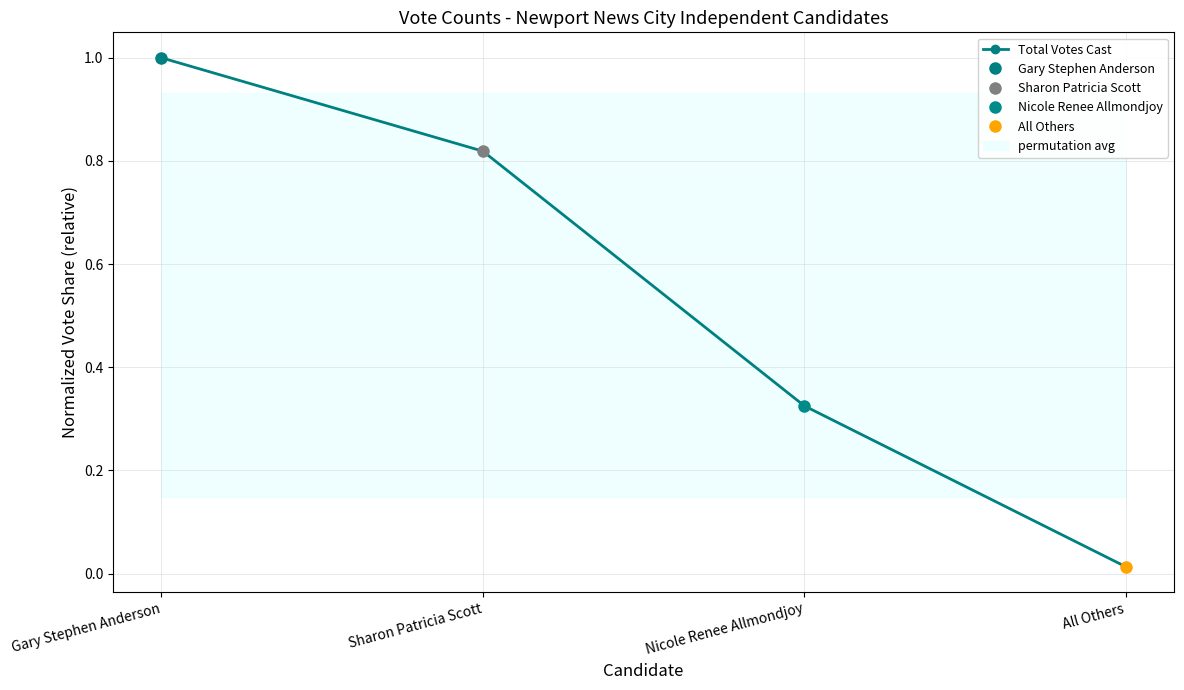

Reading right to left, what are all the values shown in this chart?

All Others=0.0	Nicole Renee Allmondjoy=0.3	Sharon Patricia Scott=0.8	Gary Stephen Anderson=1.0